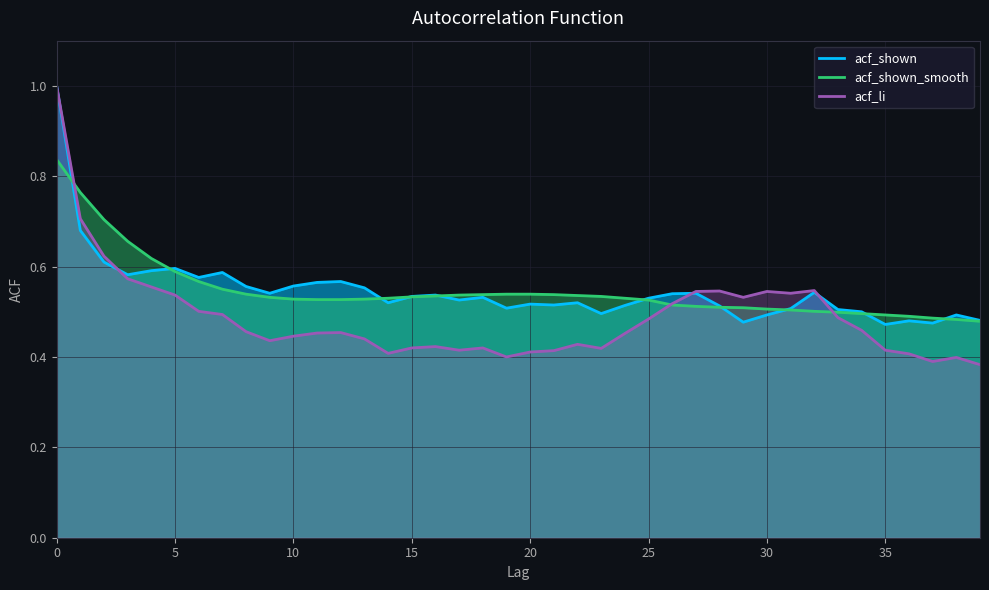

Between 15 and 26, which series saw the biggest shift?

acf_li